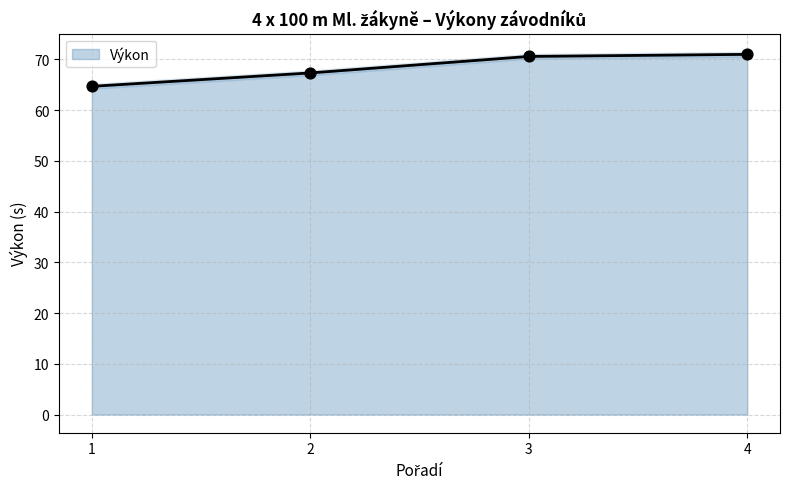

Approximately how many times larger is the value at 4 compared to 2?

1.1